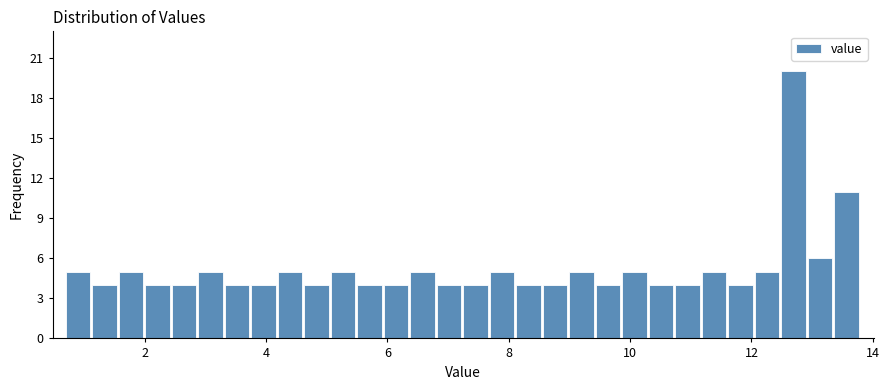

Around what value on the x-axis is the tallest bar? Give the approximate position of its centre, as read against the axis.

12.6